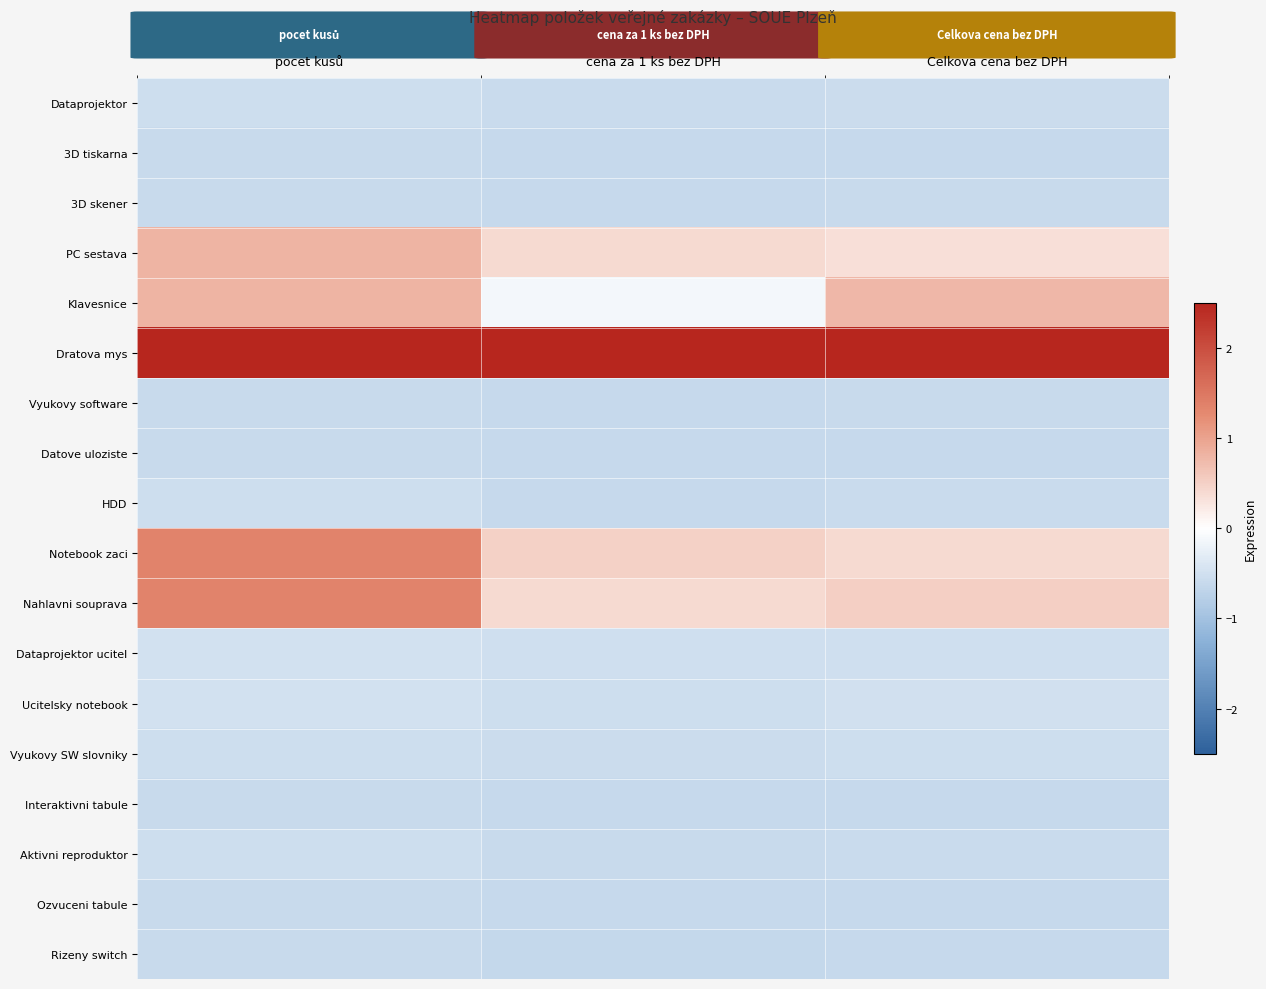

At which category is the sum across all series the highest?

pocet kusů